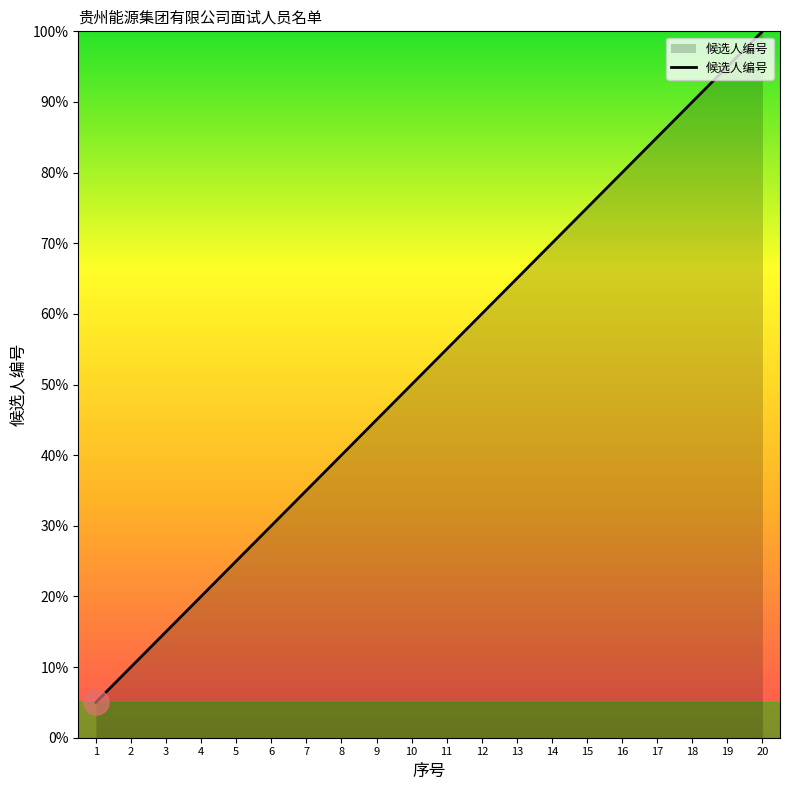

At which label does the data first exceed 55?

11